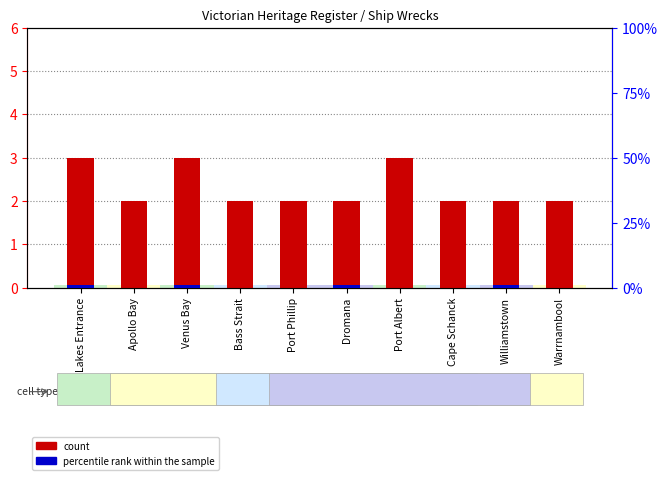

Rank the series by their average value, from lowest to highest.

percentile rank within the sample, count